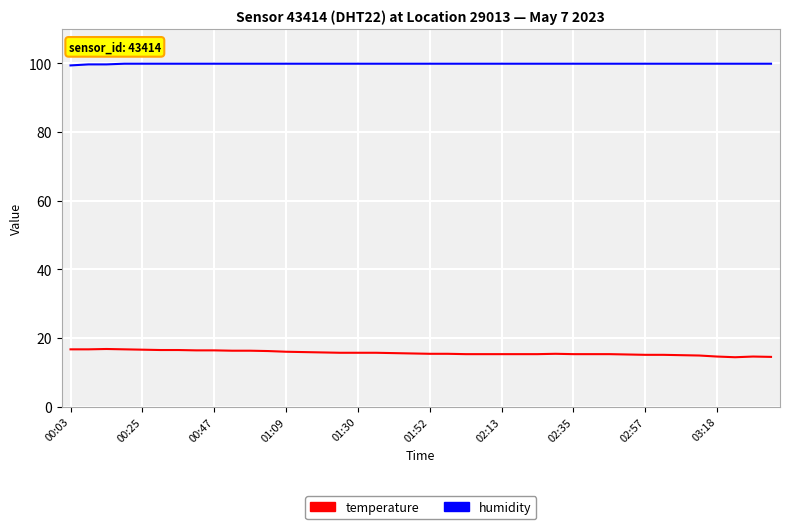

What is the maximum value for temperature?

16.8